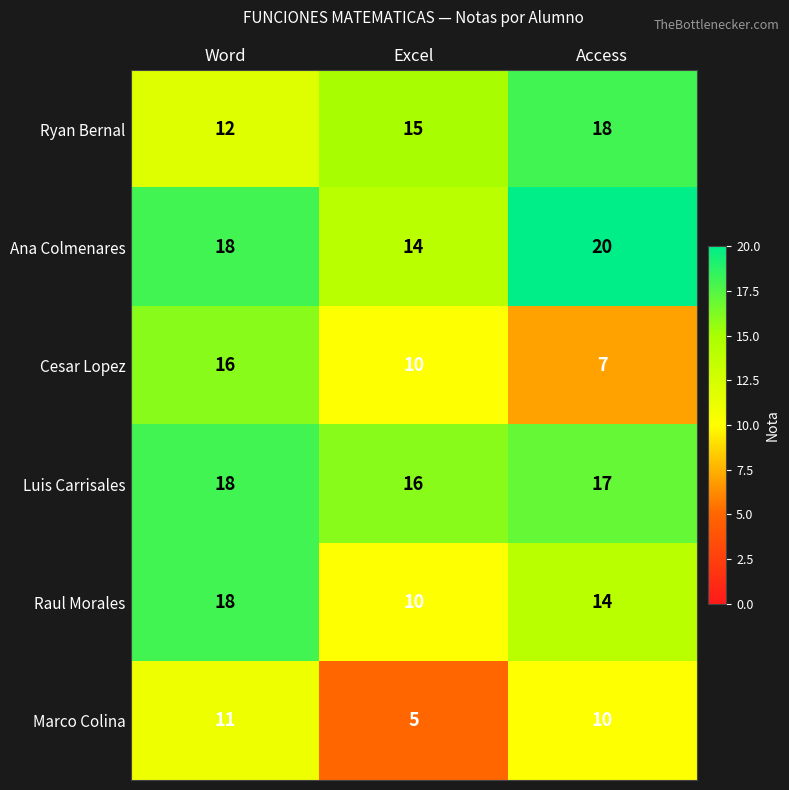

At which label does Marco Colina first exceed 10?

Word